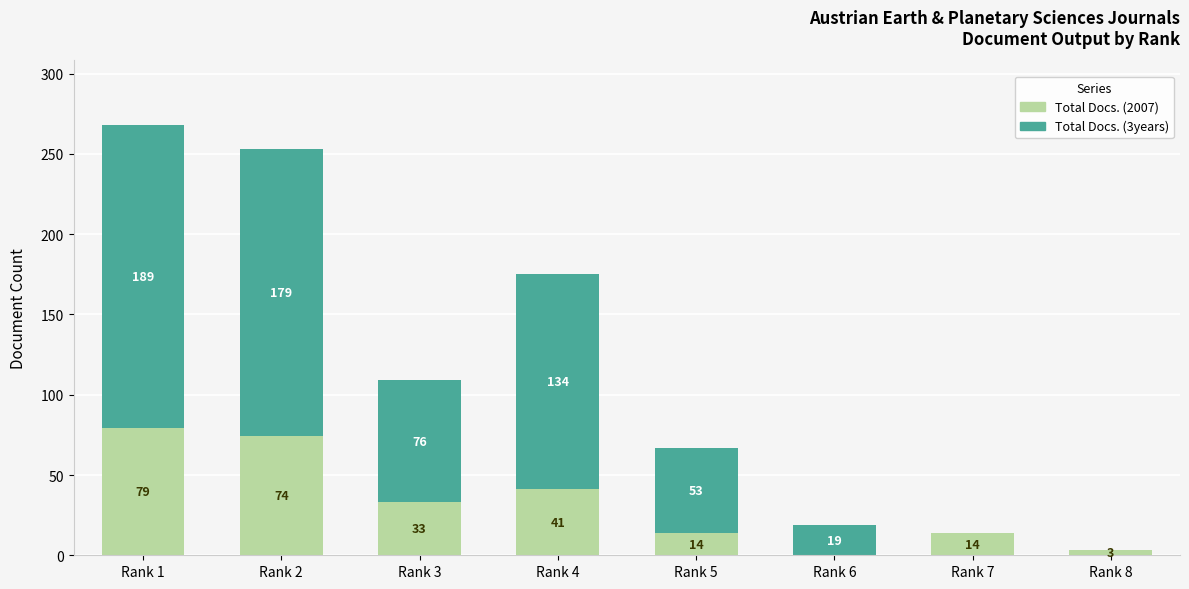

At which category is the sum across all series the highest?

Rank 1